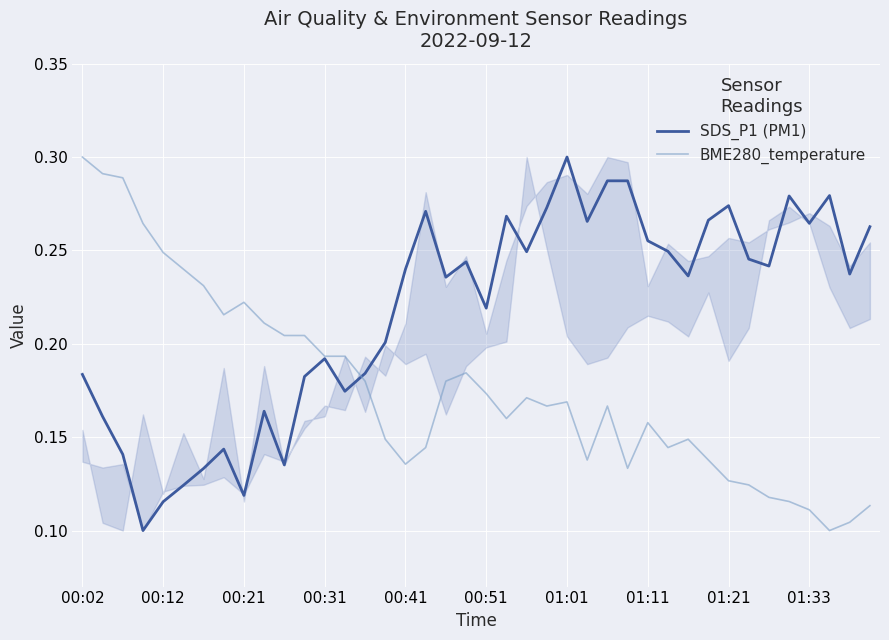

What is the minimum value shown in the chart?

0.1